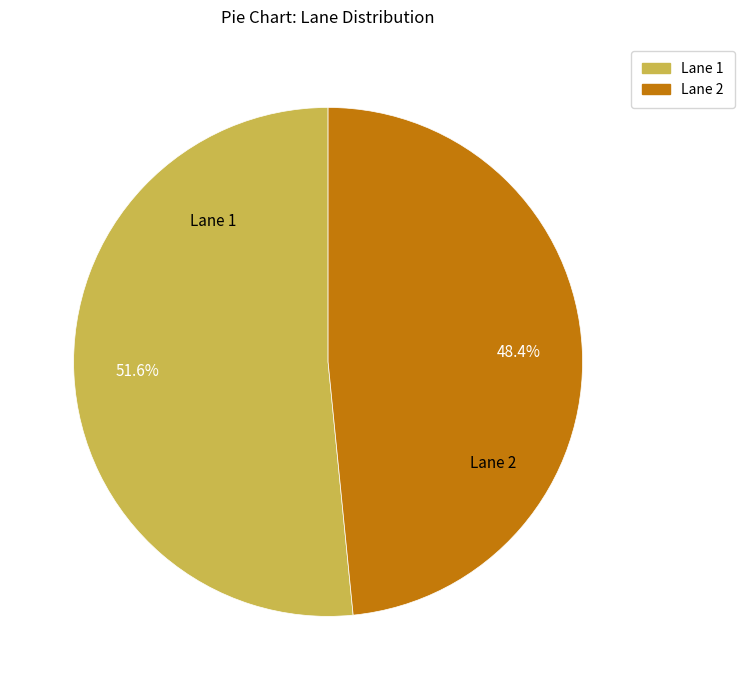

The Lane 2 slice represents 48% of the pie. True or false?

True